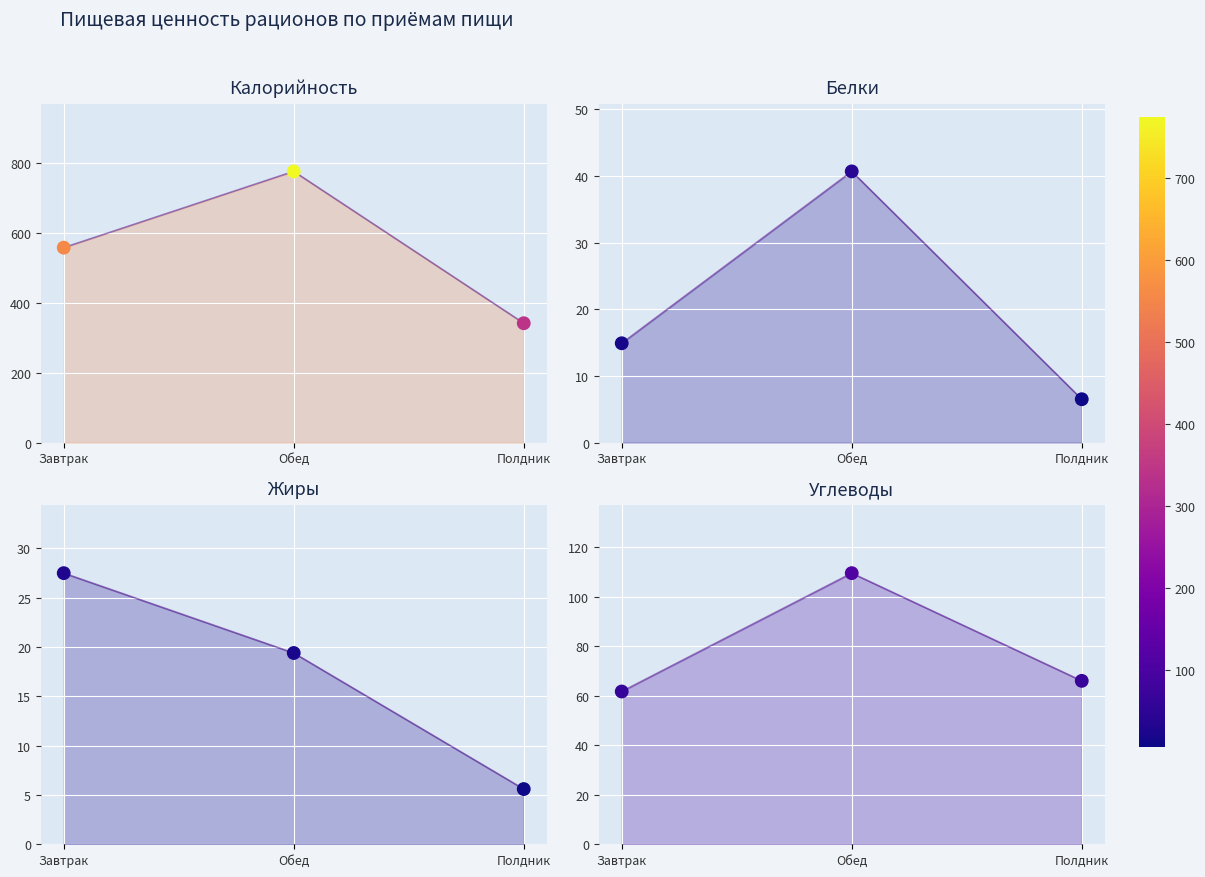

At which category is the sum across all series the highest?

Обед